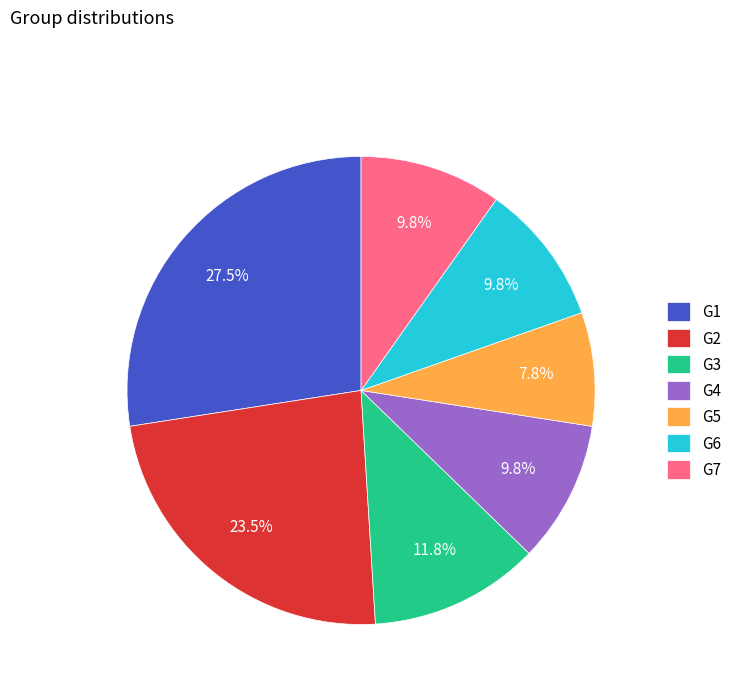

What percentage is the G7 slice, to the nearest percent?

10%